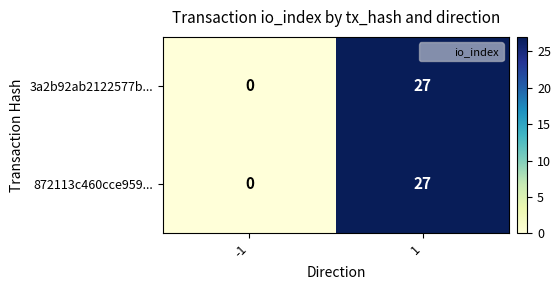

Reading left to right, what are all the values shown in this chart?

3a2b92ab2122577b...: 0	27
872113c460cce959...: 0	27